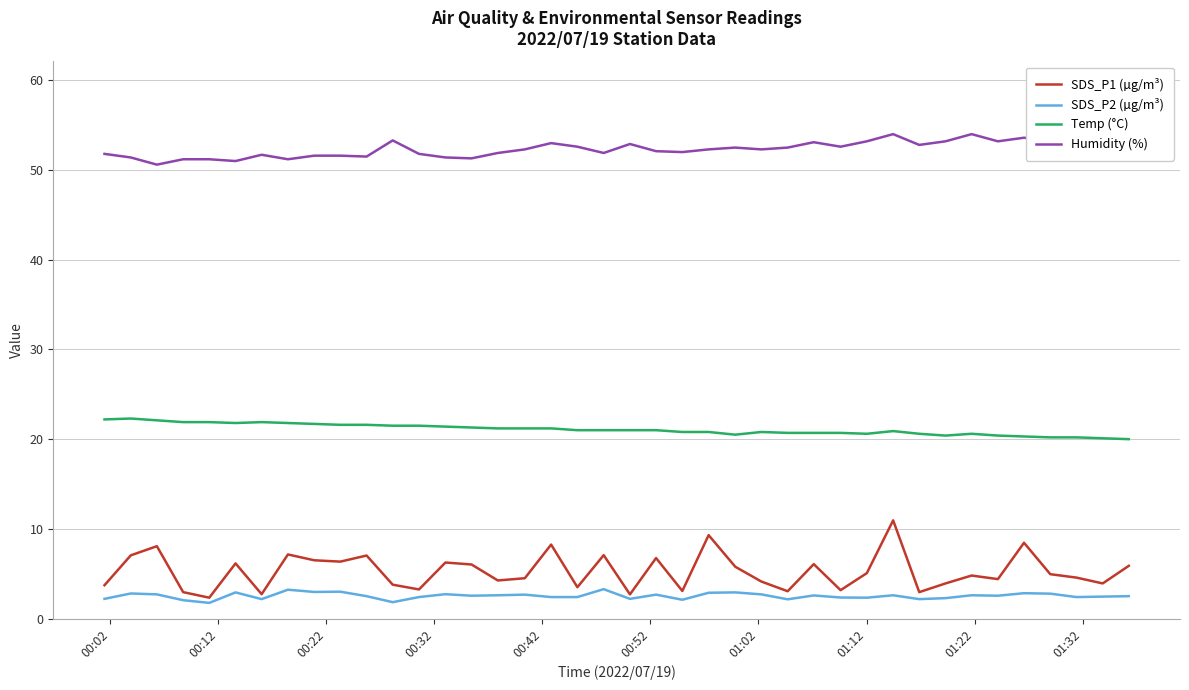

Which series has the largest total across all categories?

Humidity (%)